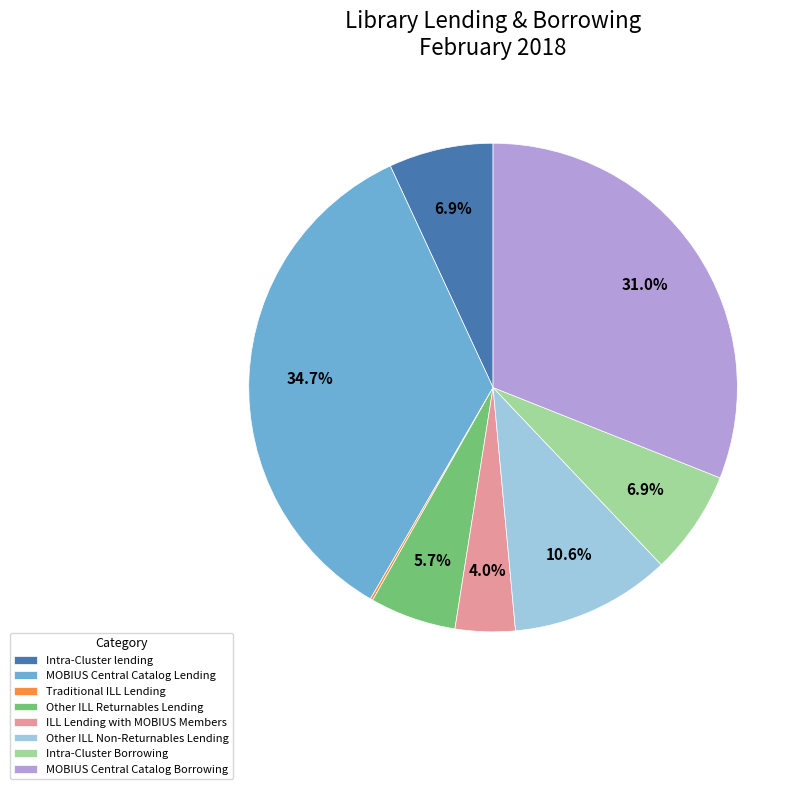

Between Other ILL Returnables Lending and Intra-Cluster Borrowing, which is larger?

Intra-Cluster Borrowing